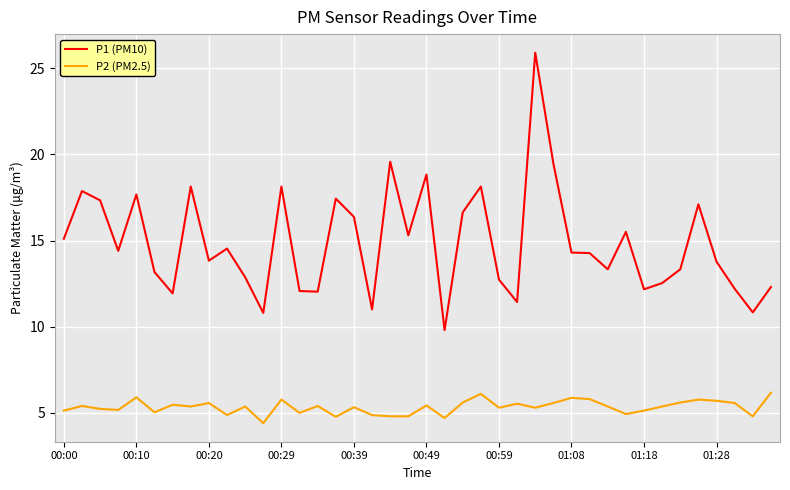

What is the difference between the maximum and minimum values in the P1 (PM10) series?

16.1